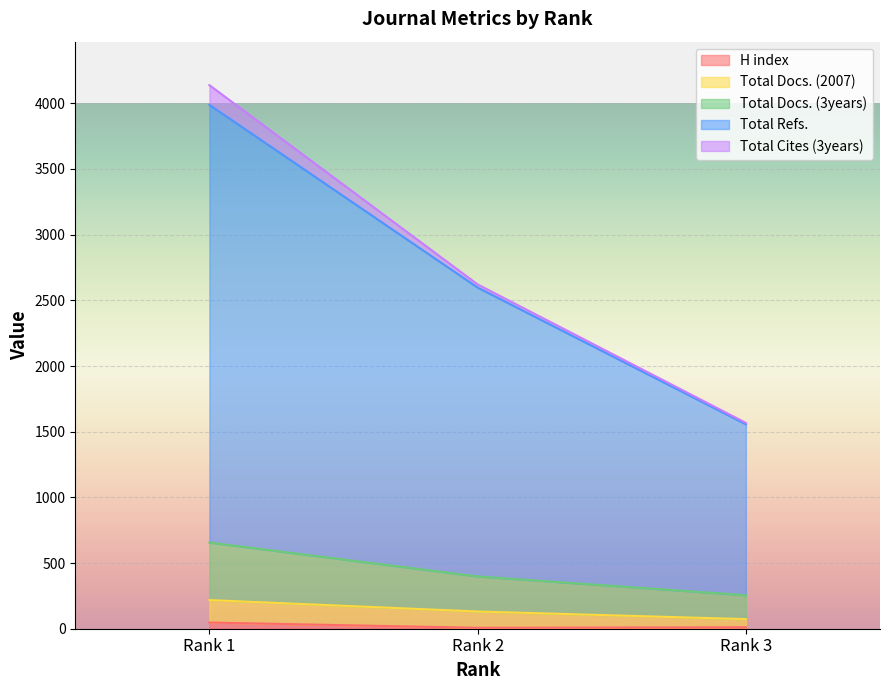

What is the total value across all series at Rank 3?

3389